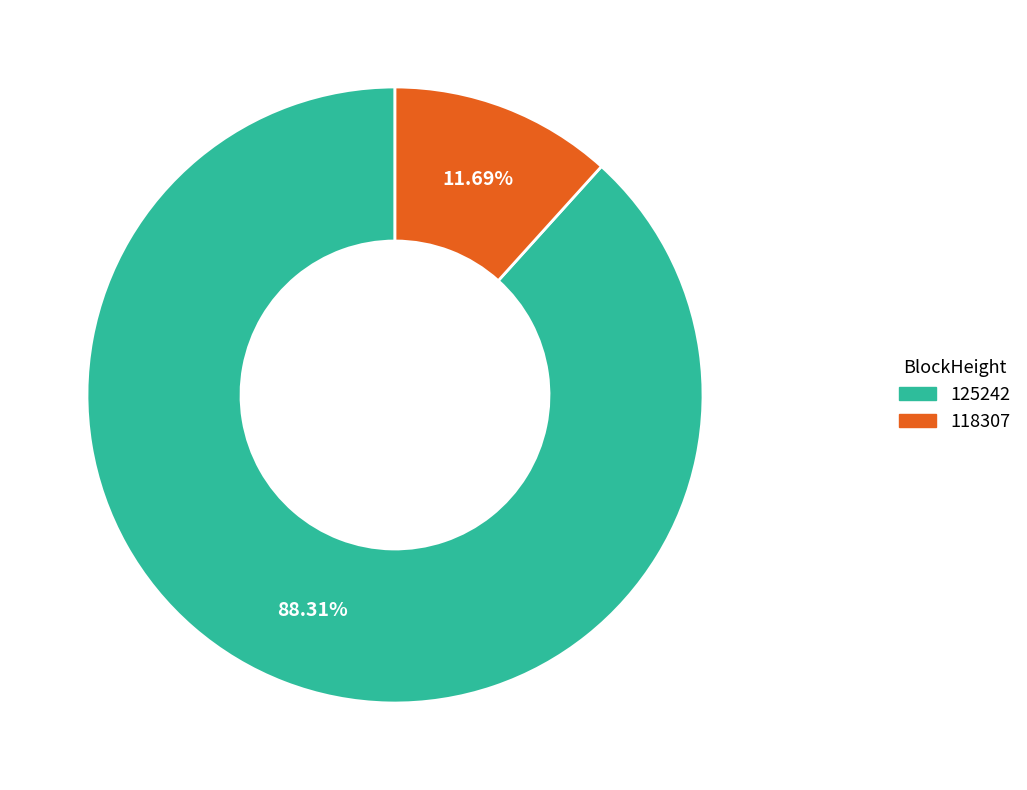

True or false: 125242 accounts for 1% of the total.

False